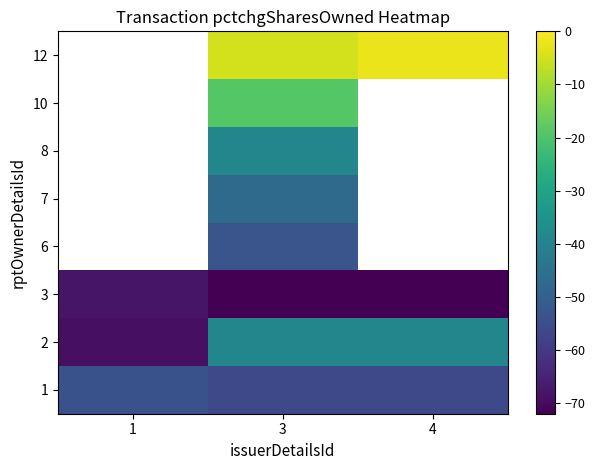

At which label does 10 reach its minimum?

1